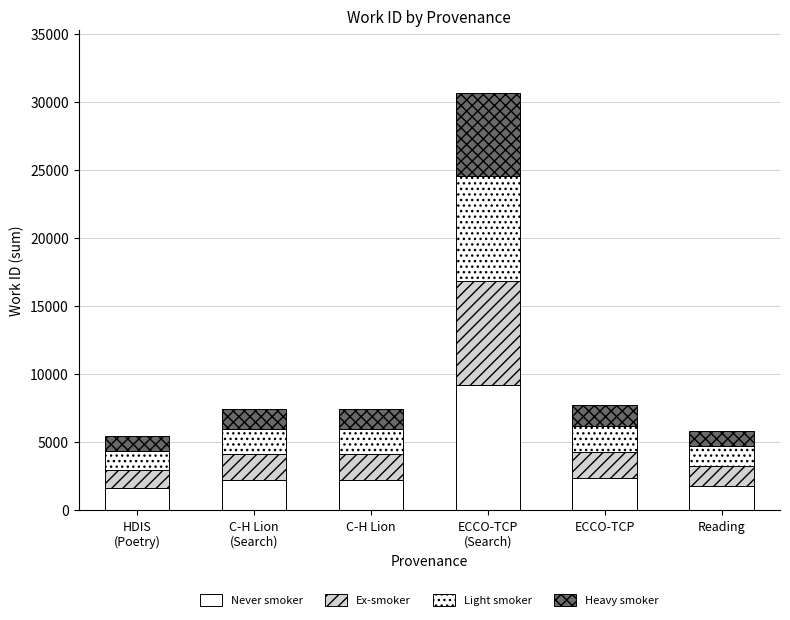

What is the average value of the Heavy smoker series?

2150.3